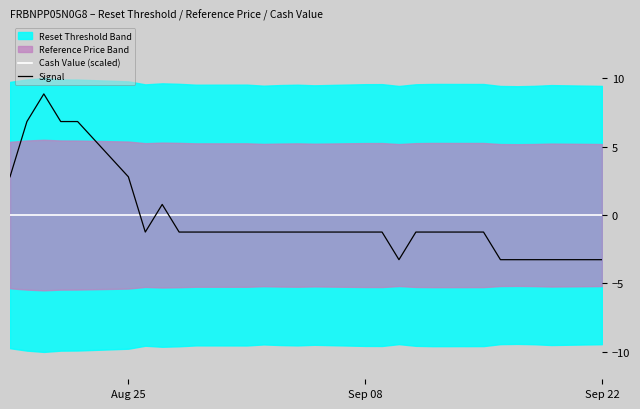

True or false: Signal and Cash Value (scaled) intersect in this chart.

True